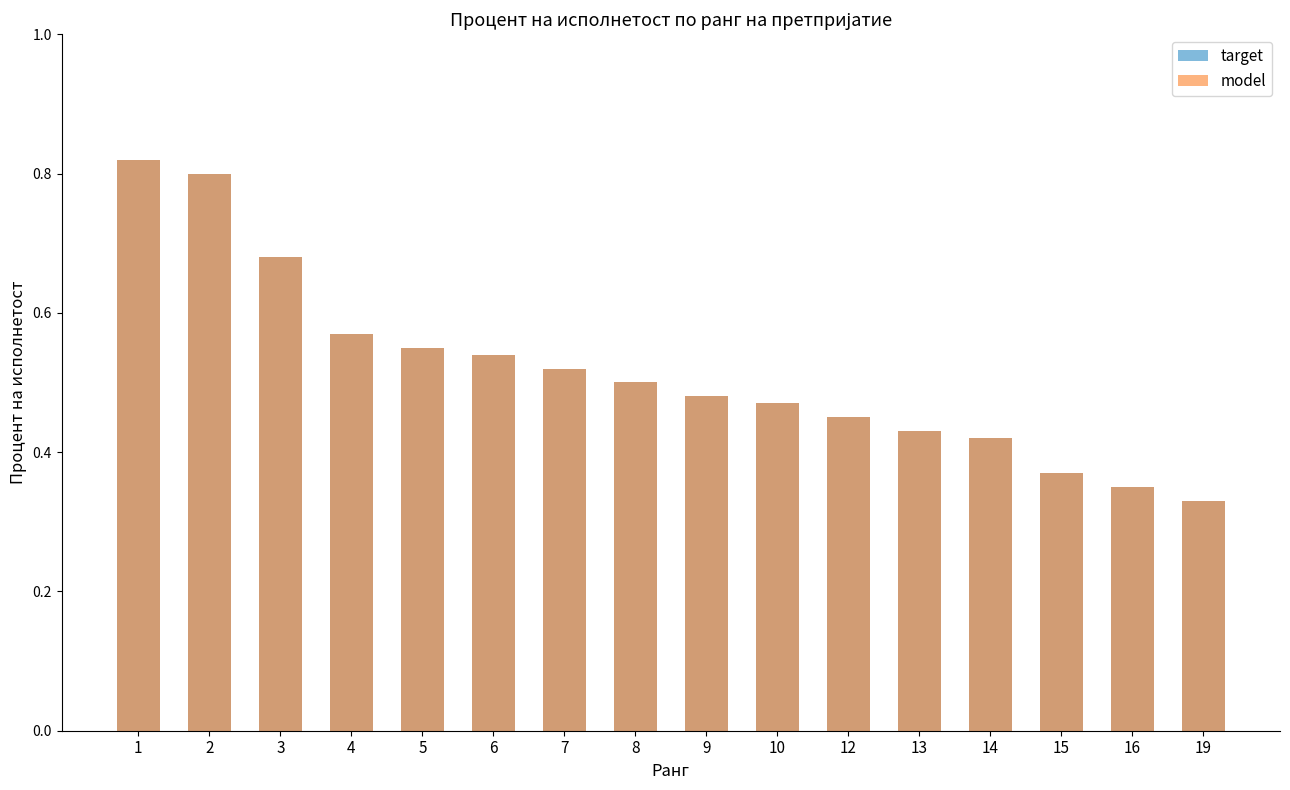

Reading left to right, transcribe all the data shown in this chart.

target: 1=0.8	2=0.8	3=0.7	4=0.6	5=0.6	6=0.5	7=0.5	8=0.5	9=0.5	10=0.5	12=0.5	13=0.4	14=0.4	15=0.4	16=0.3	19=0.3
model: 1=0.8	2=0.8	3=0.7	4=0.6	5=0.6	6=0.5	7=0.5	8=0.5	9=0.5	10=0.5	12=0.5	13=0.4	14=0.4	15=0.4	16=0.3	19=0.3